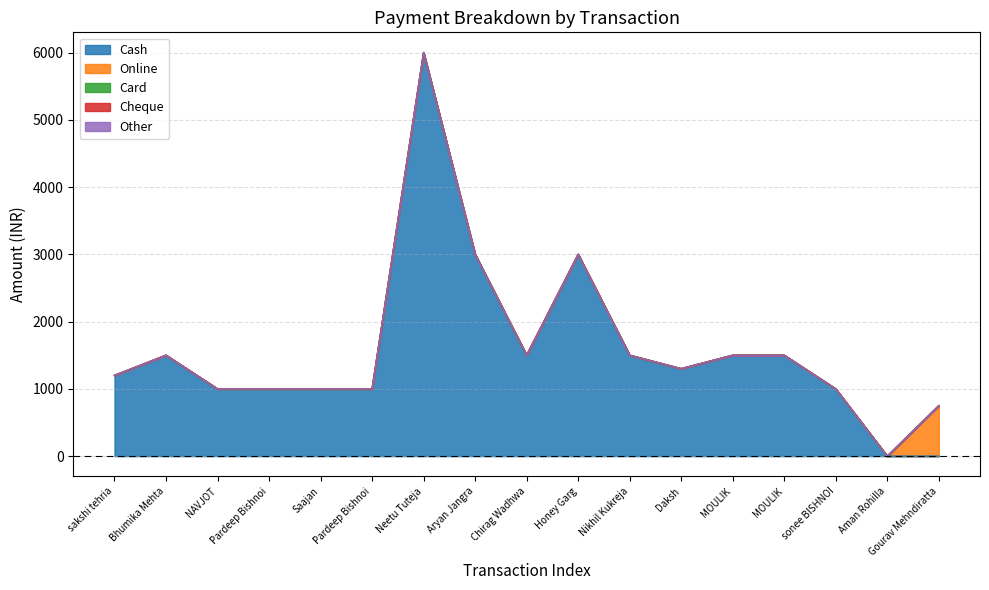

At how many categories does at least one series exceed 856?

15